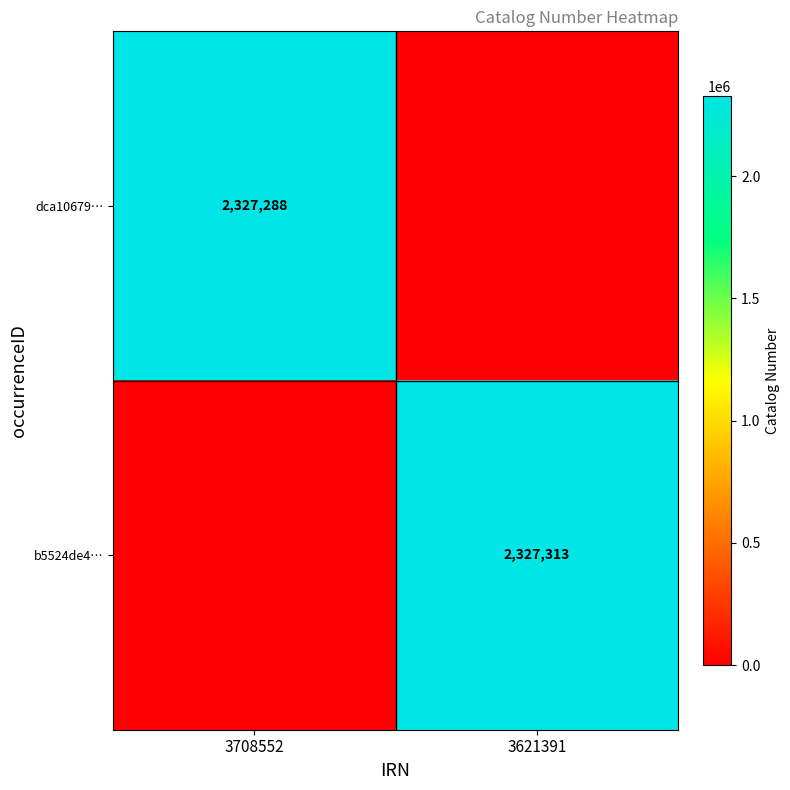

Is it true that dca10679… equals 3652681 at 3708552?

False